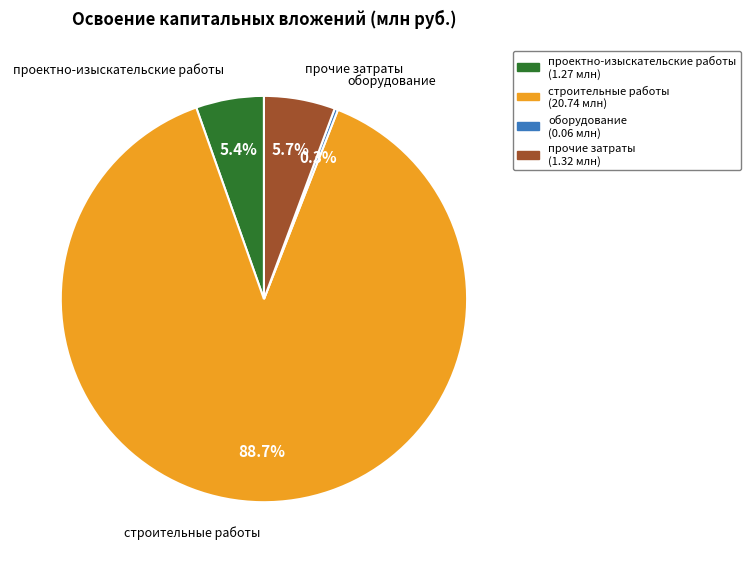

Combined, do строительные работы and проектно-изыскательские работы account for over 50%?

Yes